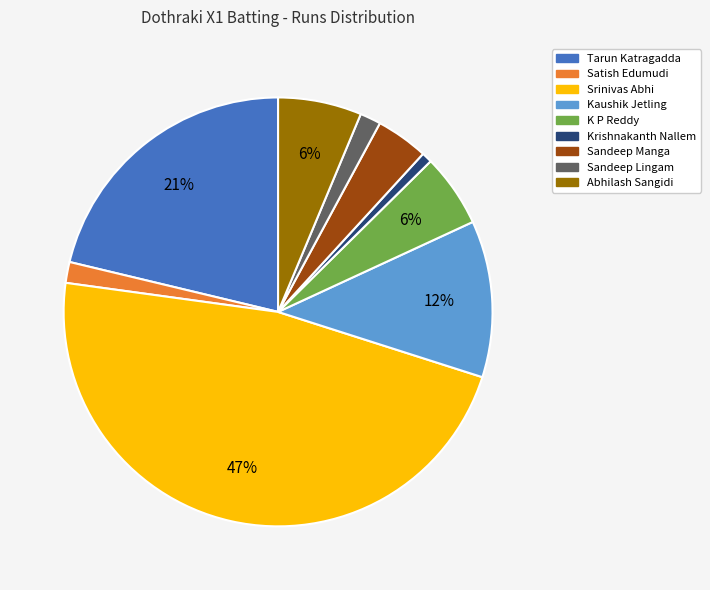

To the nearest percent, what portion does Kaushik Jetling represent?

12%